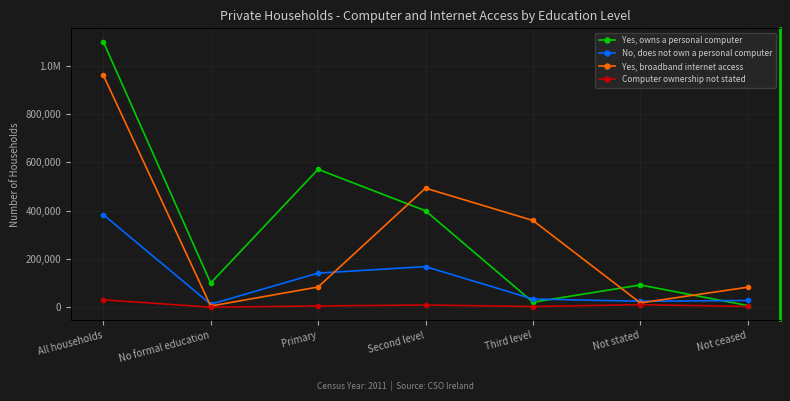

At which category does Yes, owns a personal computer reach its first local valley?

No formal education